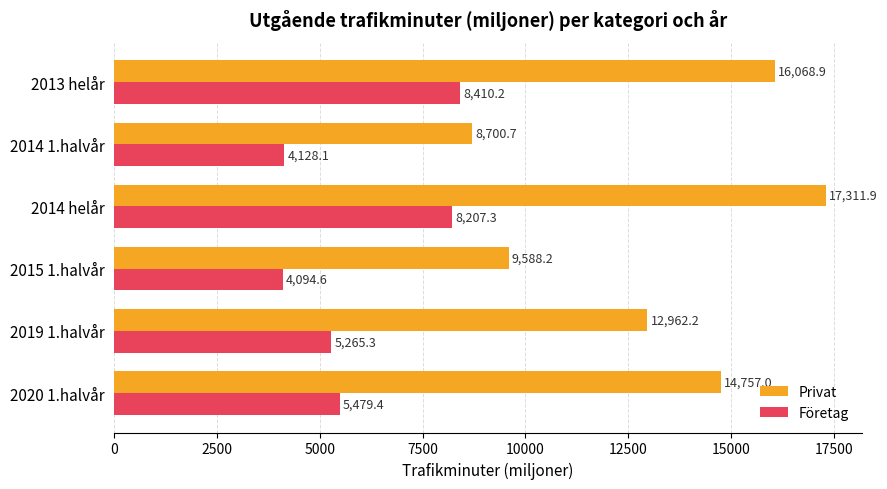

Which series has the largest total across all categories?

Privat